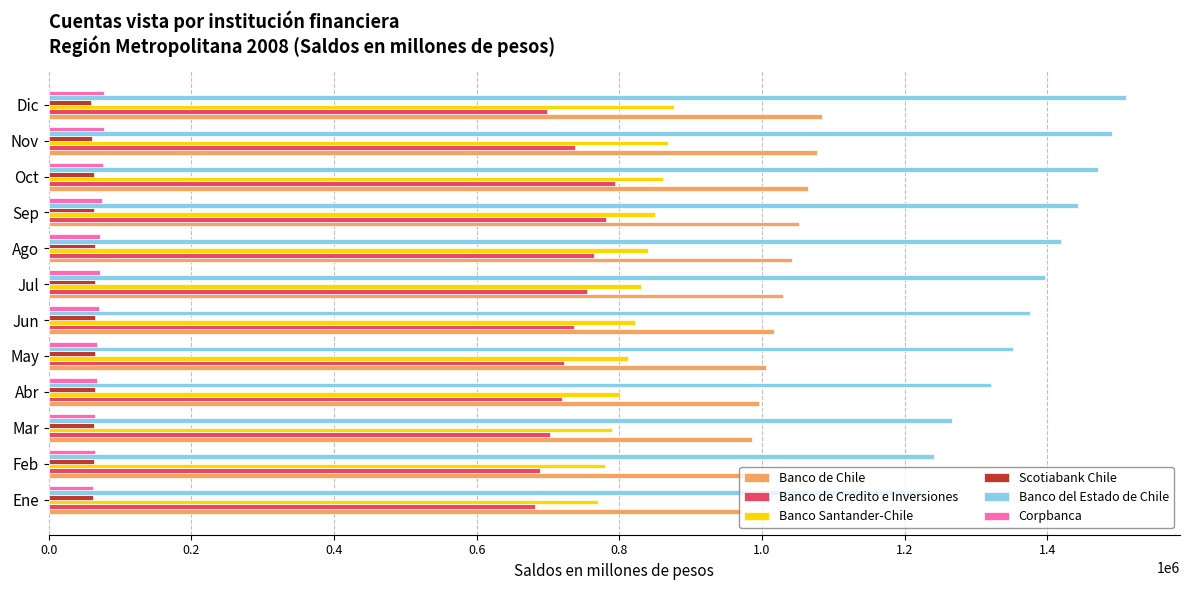

What value does the Banco de Credito e Inversiones series have at May?

721815